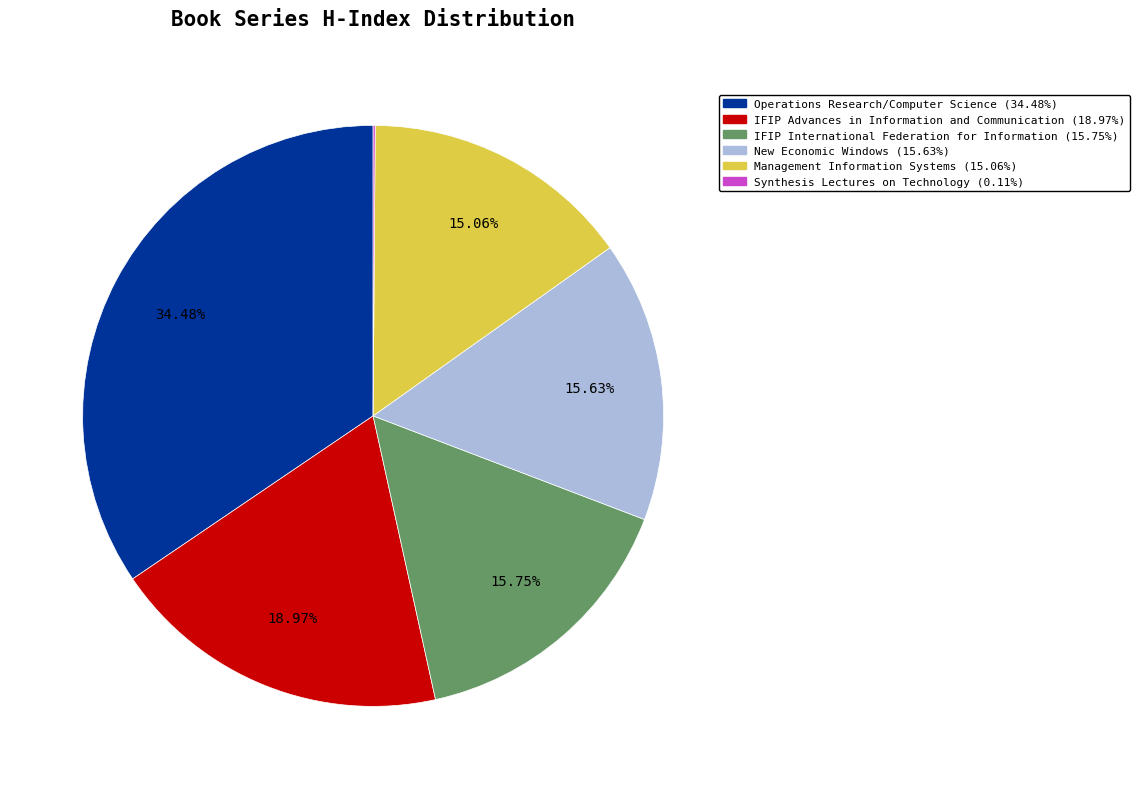

What is the largest slice in the pie chart?

Operations Research/Computer Science